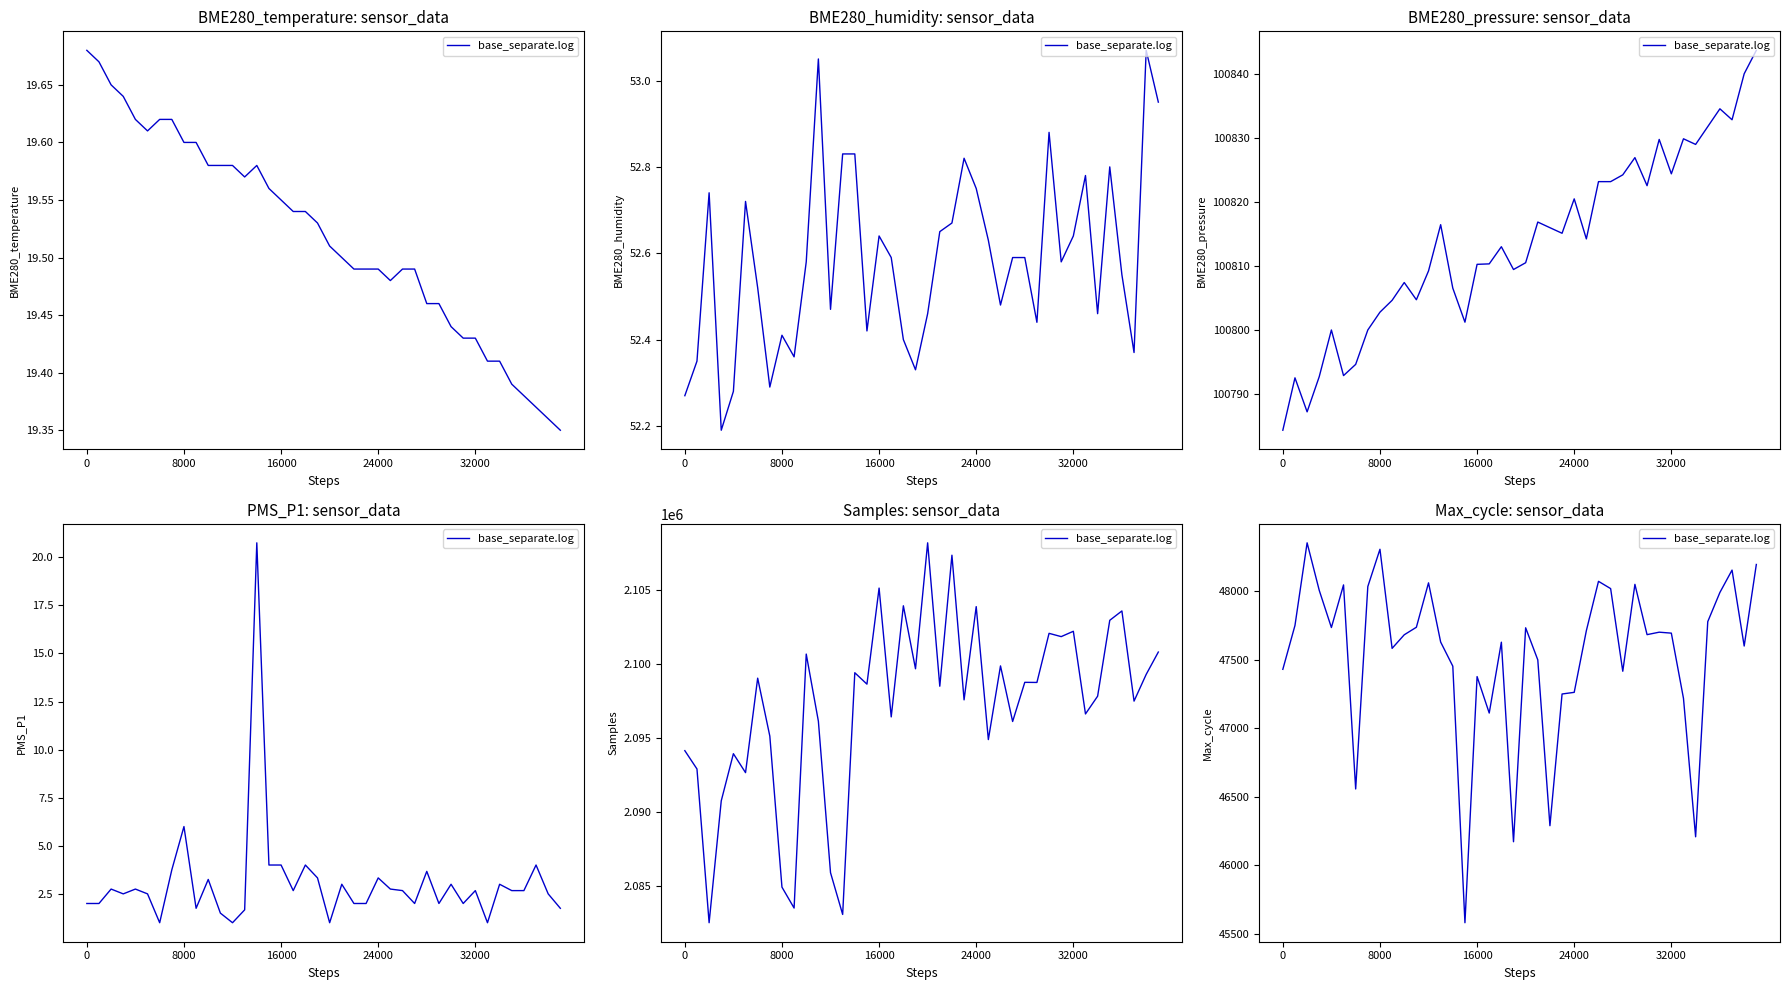

Reading left to right, what are all the values shown in this chart?

47429	47749	48352	48005	47734	48045	46556	48033	48305	47582	47681	47736	48060	47628	47452	45580	47376	47110	47627	46171	47732	47498	46288	47249	47261	47711	48071	48018	47415	48049	47682	47700	47693	47217	46207	47777	47990	48153	47599	48194